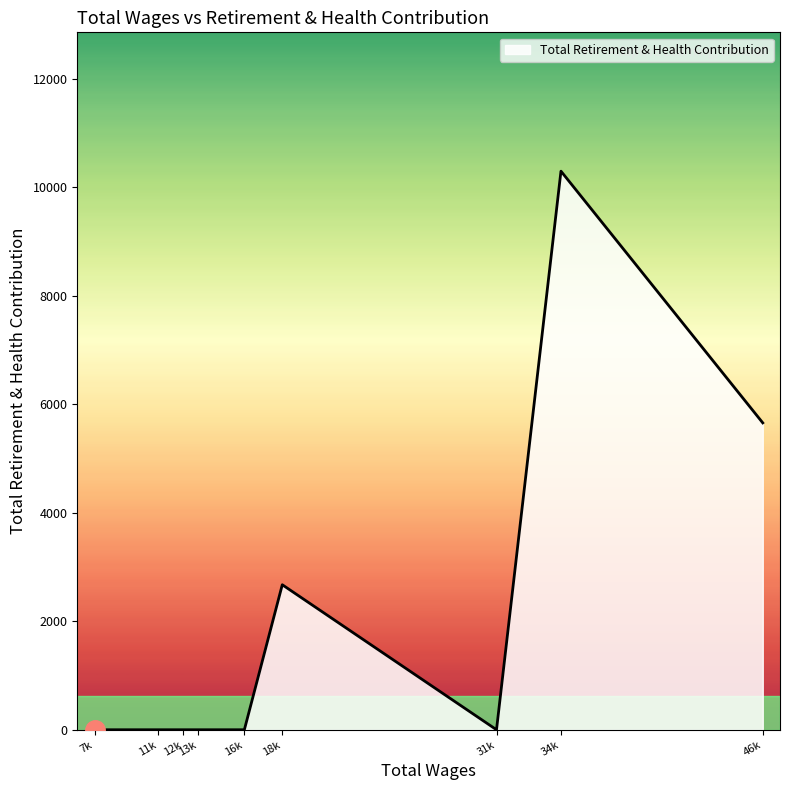

What is the difference between the maximum and second lowest values?

10297